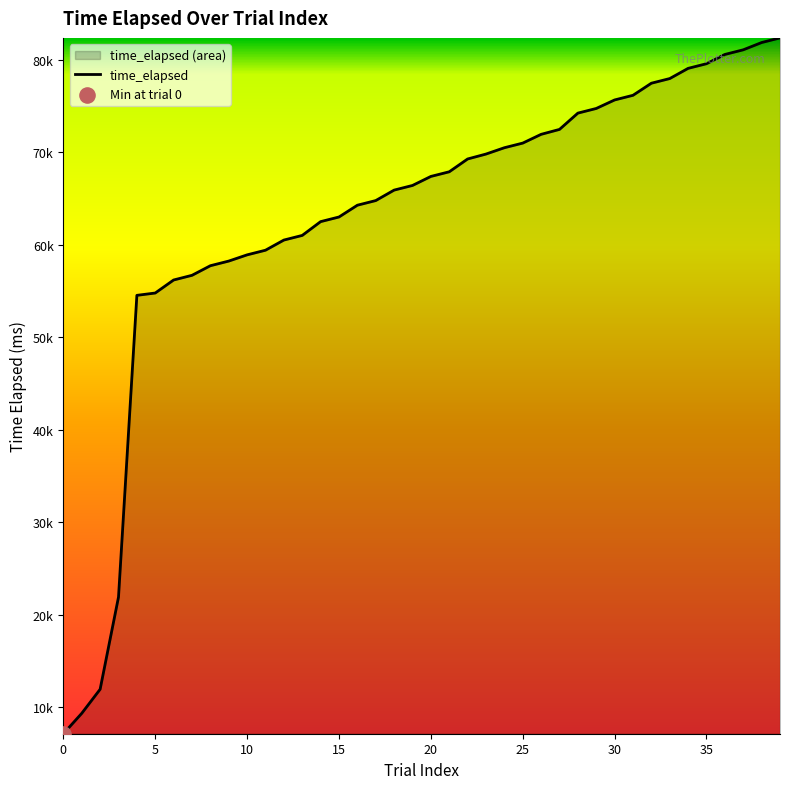

Approximately how many times larger is the value at 18 compared to 33?

0.8